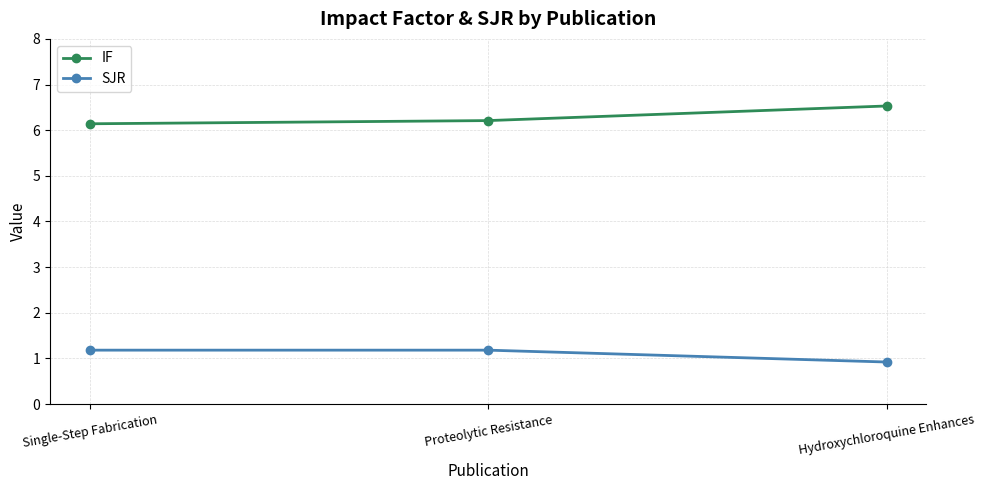

At how many categories does at least one series exceed 2?

3